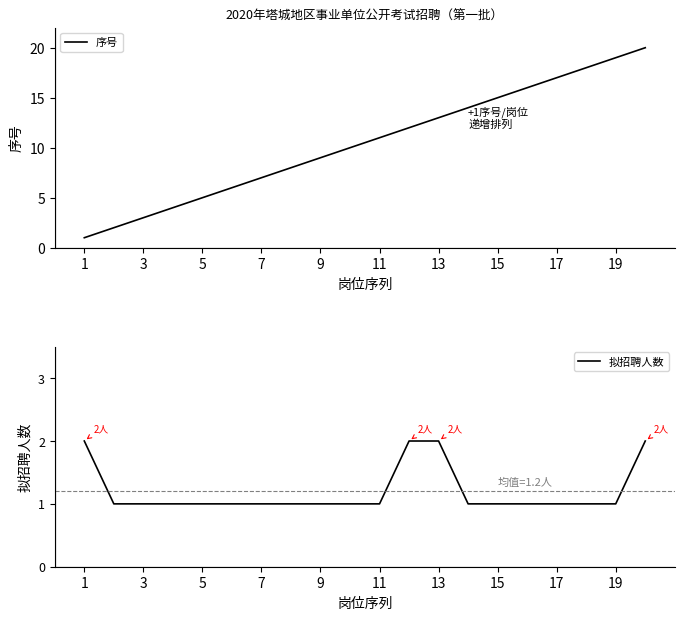

Count the 拟招聘人数 values in the range 1 to 2.

20